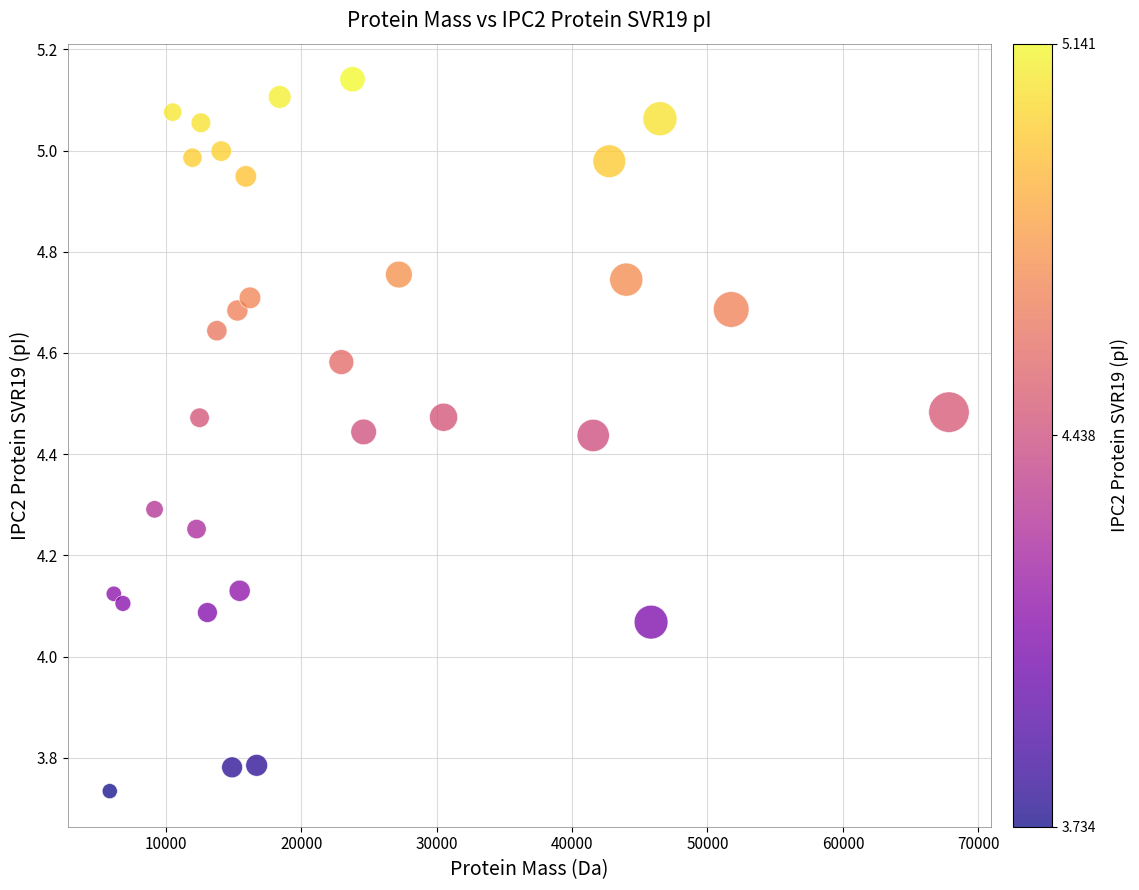

What is the range of X values (max minus min)?

61974.2